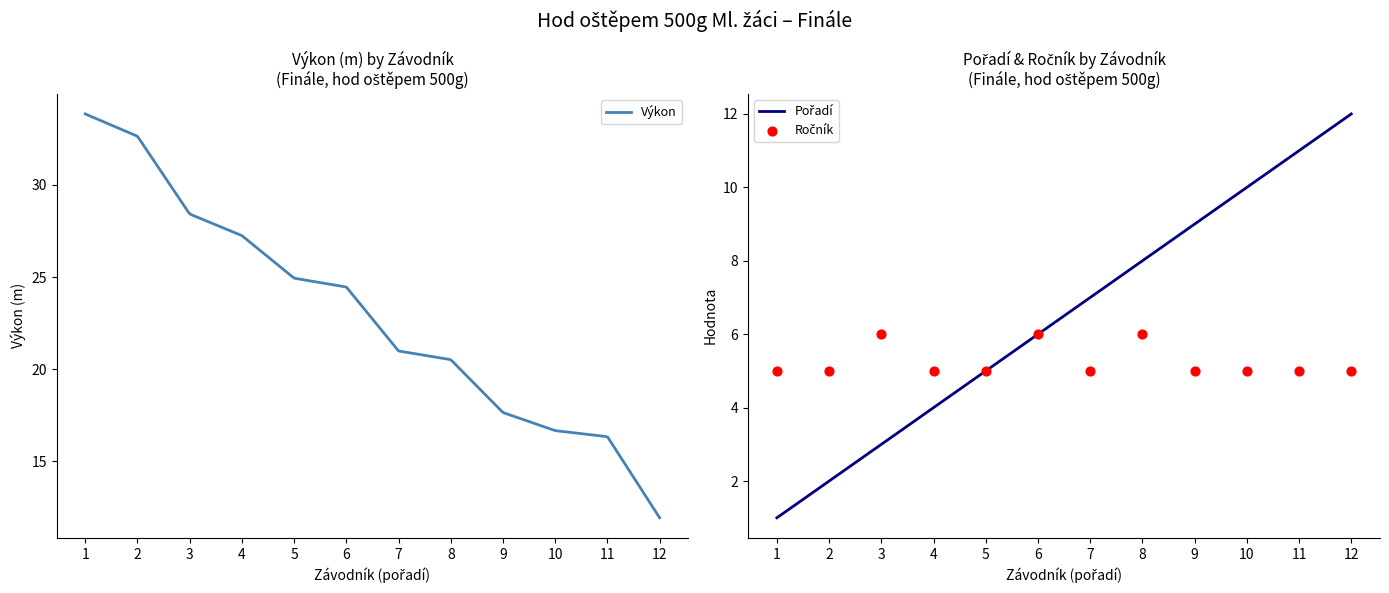

What is the highest value of the Výkon series?

33.9